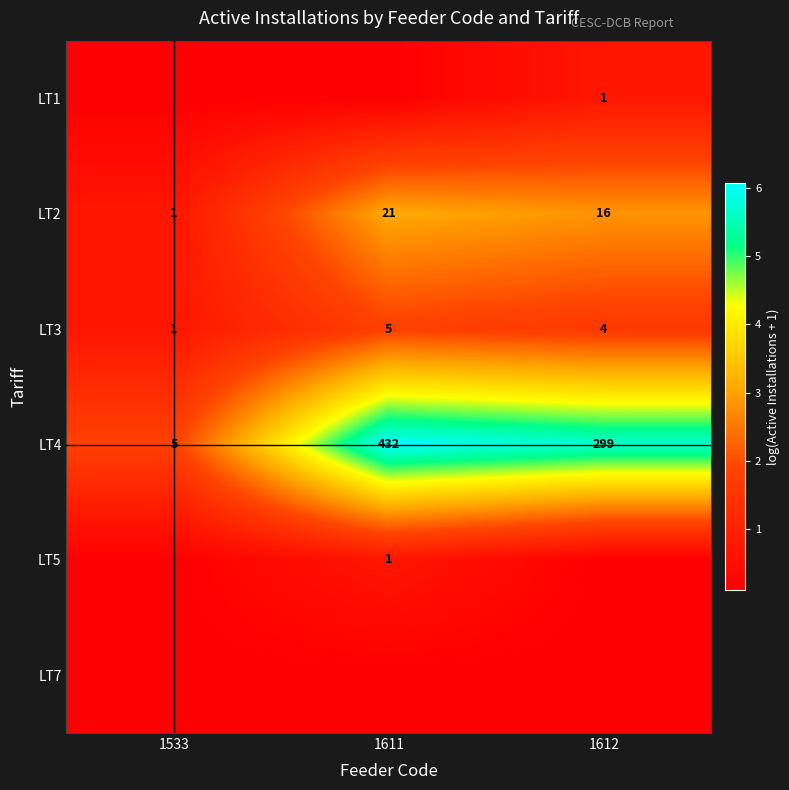

At which category is the sum across all series the highest?

1611